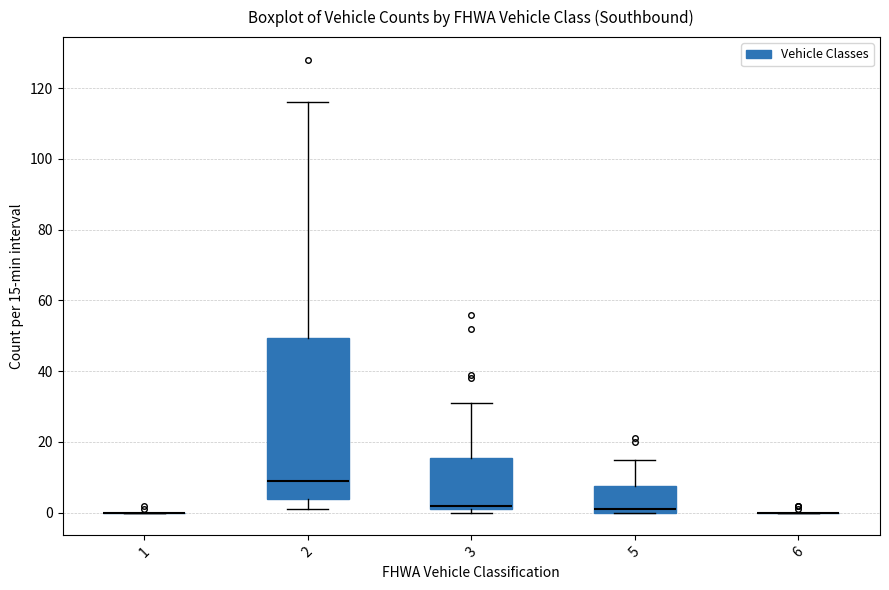

Reading left to right, read every box against the y-axis: the position of its median line, the range the box covers, and the ends of its whiskers. The values are not printed on the chart, so give them approximately, as read against the axis.

1: box collapsed to a line at 0, whiskers 0 to 0
2: median 10, box 4 to 50, whiskers 2 to 116
3: median 2 (just above the box's lower edge), box 2 to 16, whiskers 0 to 32
5: median 2, box 0 to 8, whiskers 0 to 16
6: box collapsed to a line at 0, whiskers 0 to 0